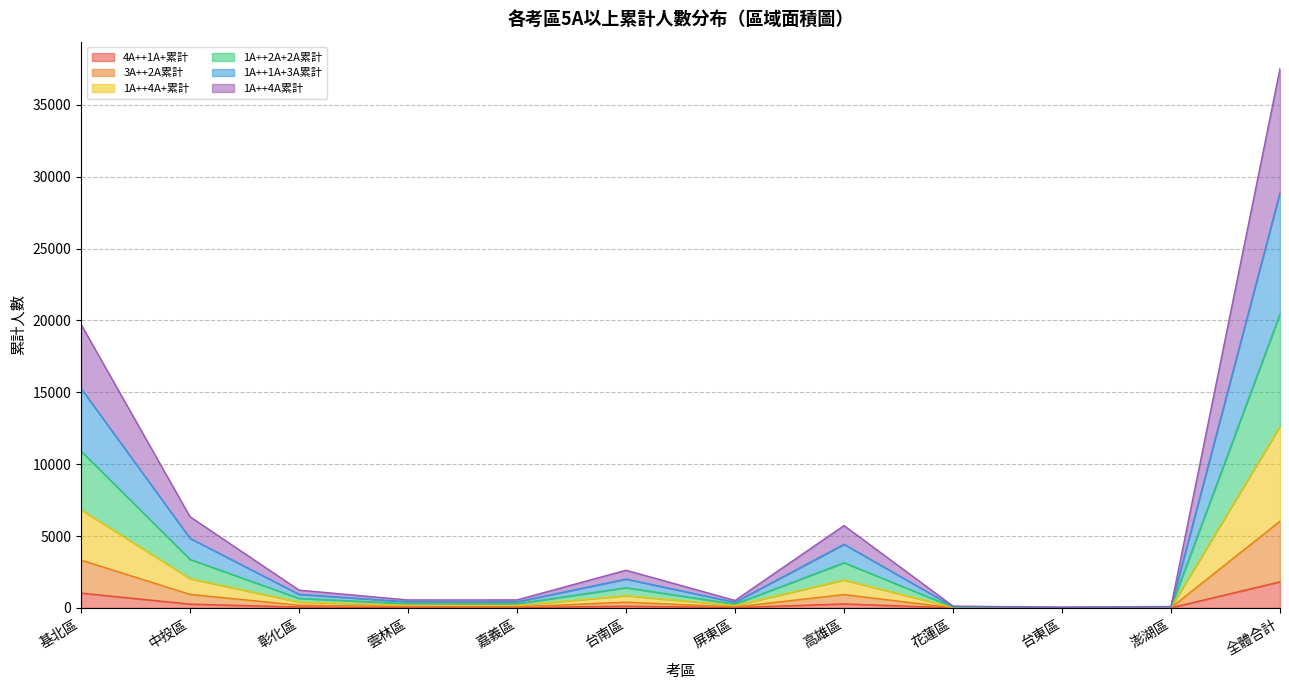

Where does the 4A++1A+累計 series first go above 57?

基北區